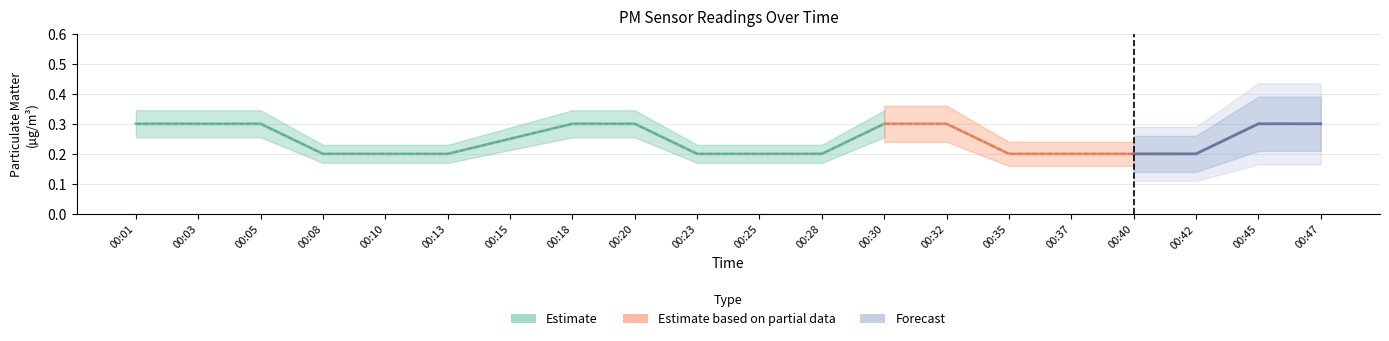

List the labels in order of value, largest first.

00:01, 00:03, 00:05, 00:18, 00:20, 00:30, 00:32, 00:45, 00:47, 00:15, 00:08, 00:10, 00:13, 00:23, 00:25, 00:28, 00:35, 00:37, 00:40, 00:42